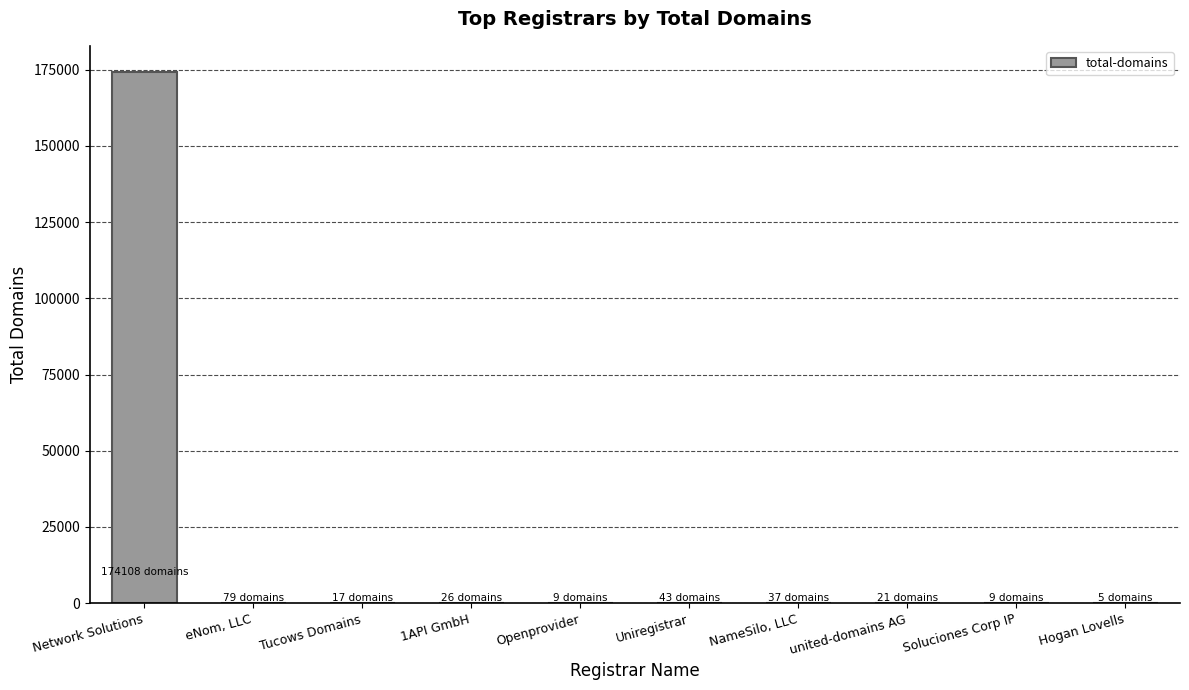

At which category does the chart reach its peak across all series?

Network Solutions